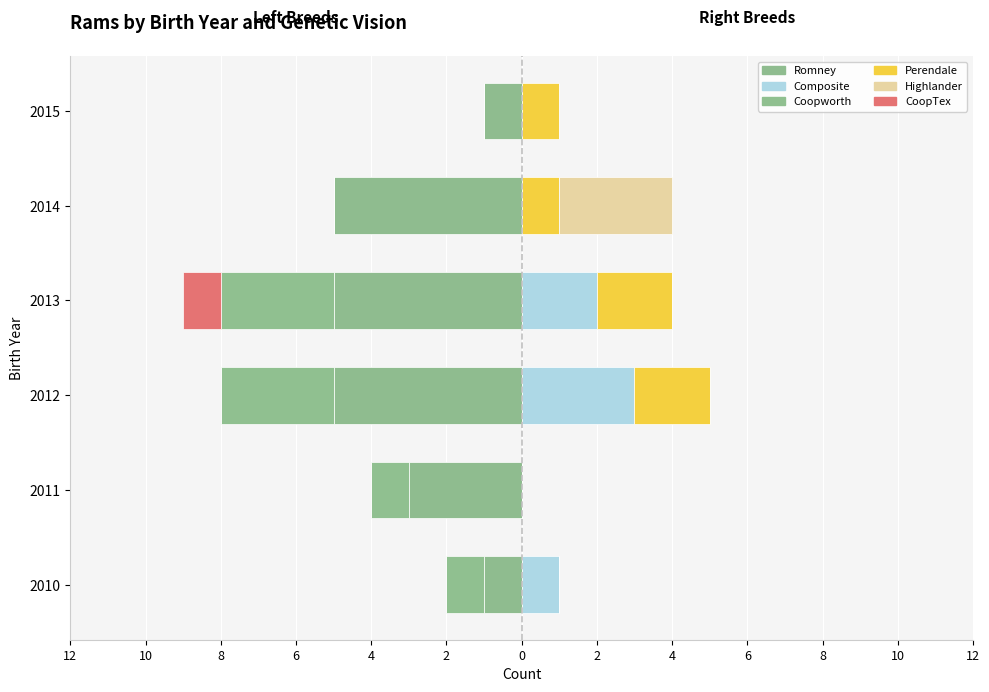

Reading left to right, what are all the values shown in this chart?

Romney: -1	-3	-5	-5	-5	-1
Coopworth: -1	-1	-3	-3	0	0
CoopTex: 0	0	0	-1	0	0
Composite: 1	0	3	2	0	0
Perendale: 0	0	2	2	1	1
Highlander: 0	0	0	0	3	0